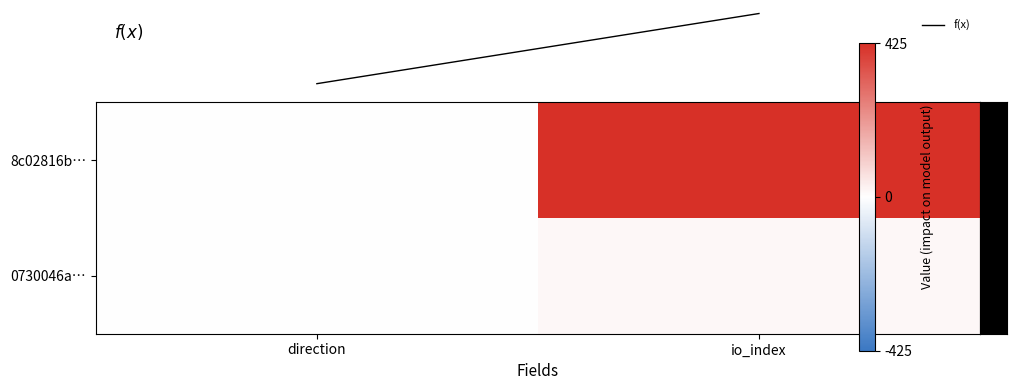

Which category has the lowest value across all series?

direction